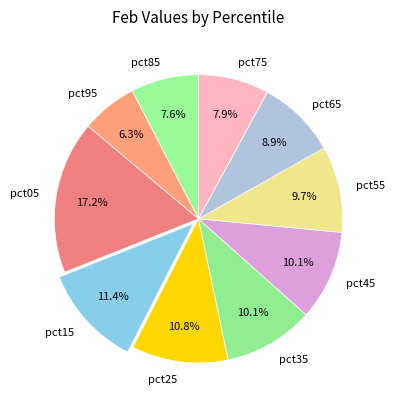

To the nearest percent, what percentage of the pie is pct95?

6%